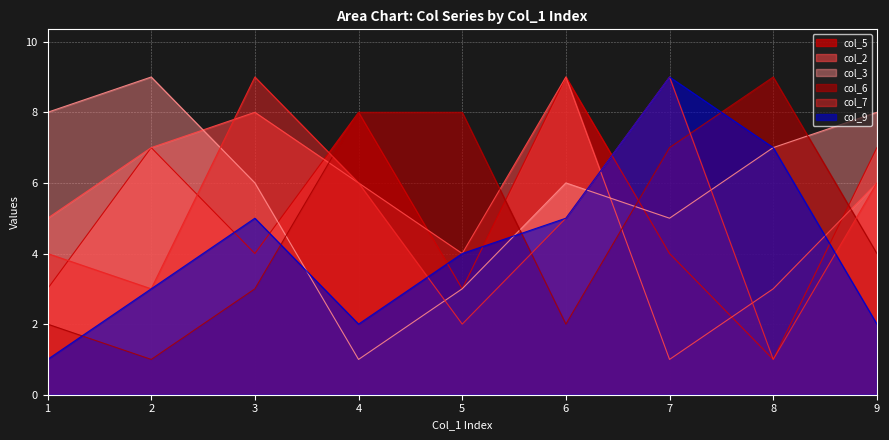

What is the greatest value displayed?

9